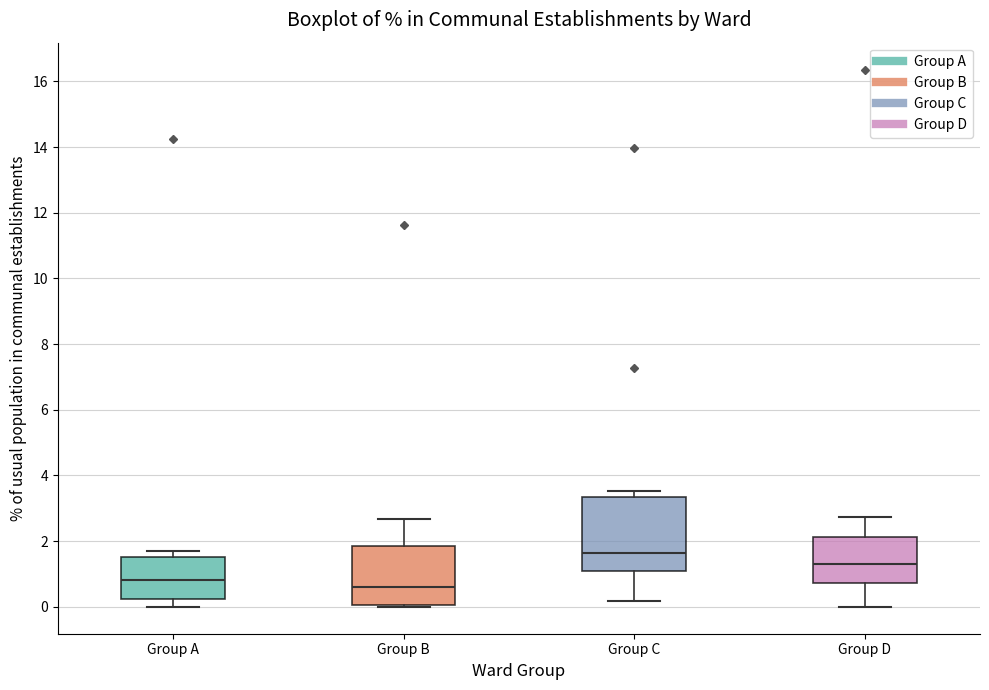

Where does the lower whisker of the box for Group C end on the y-axis? The values are not printed on the chart, so give them approximately, as read against the axis.

0.2